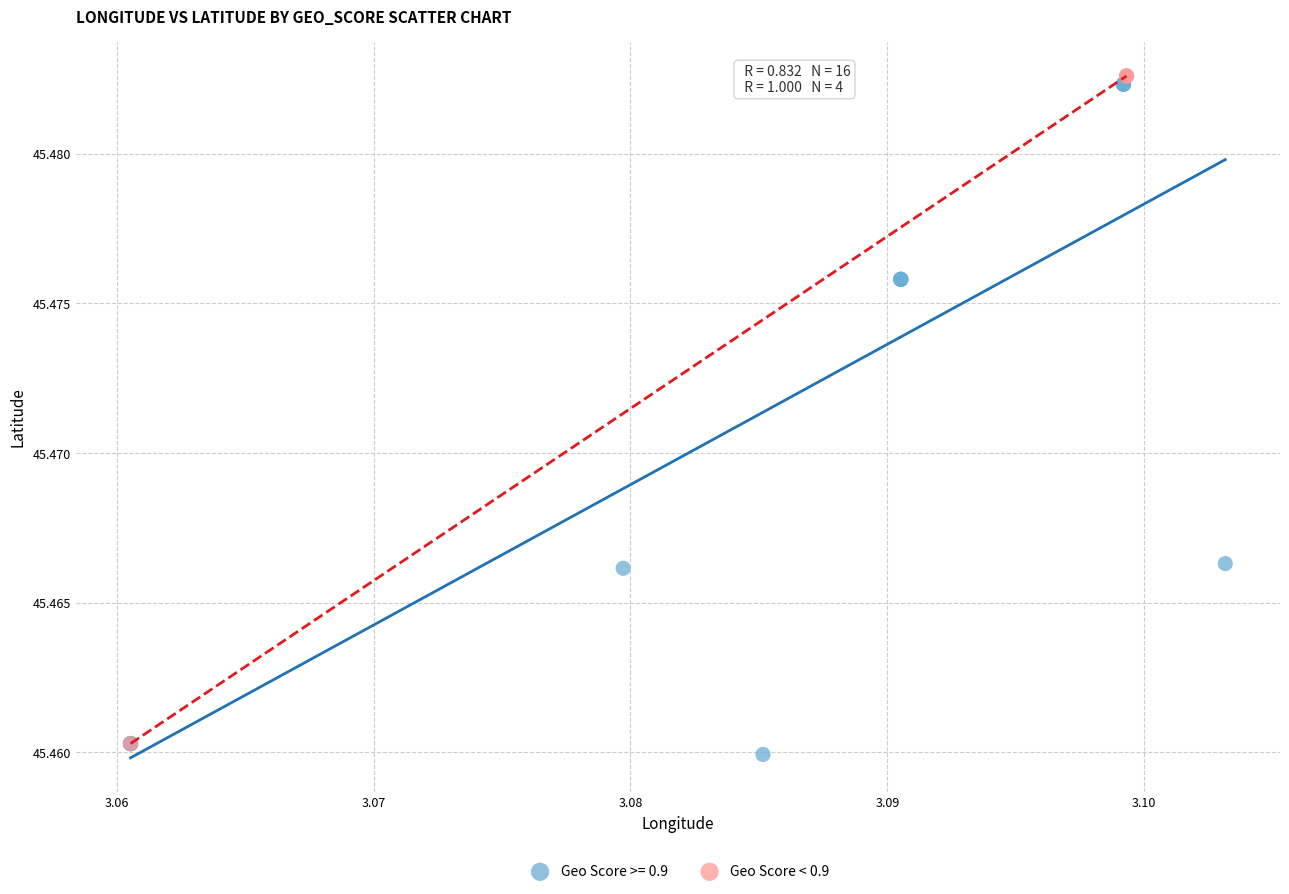

Which series has the widest spread of Y values?

Geo Score >= 0.9